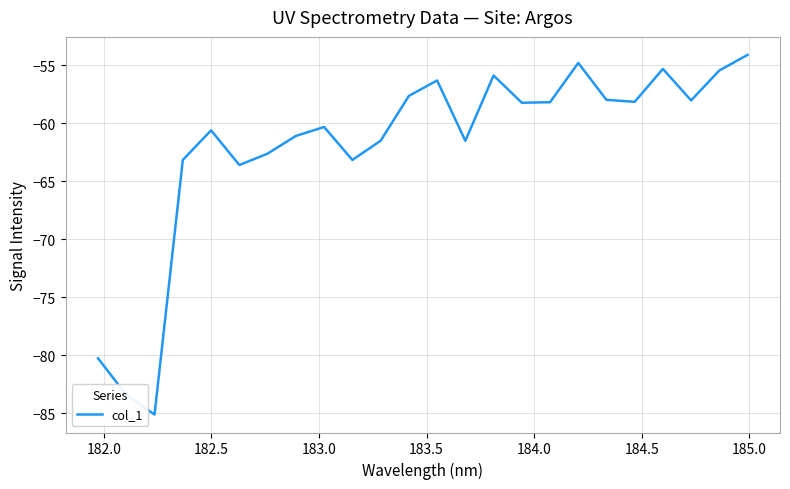

What is the average value?

-62.0